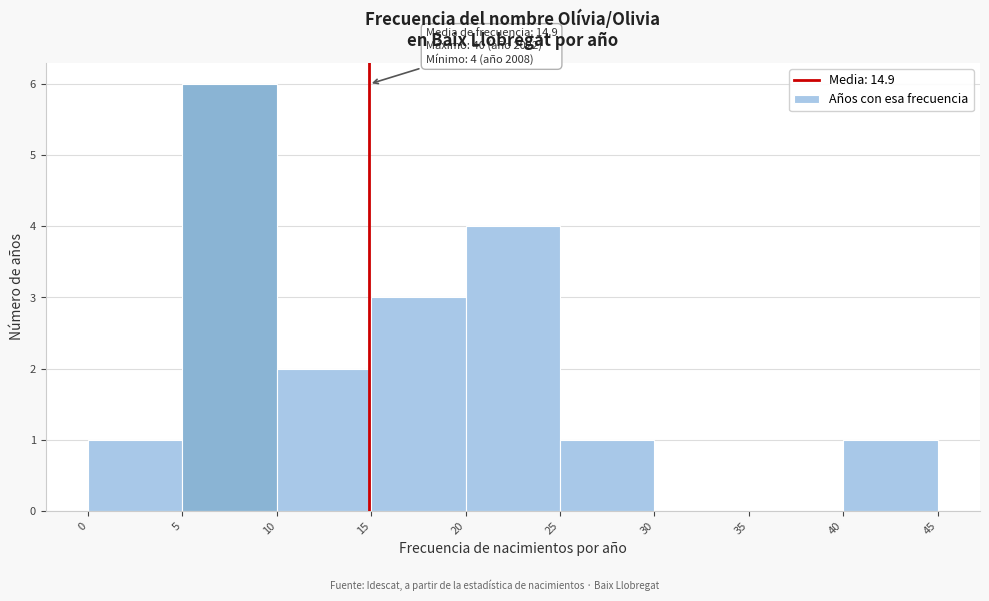

Over which range of the x-axis is the bar tallest?

5 to 10